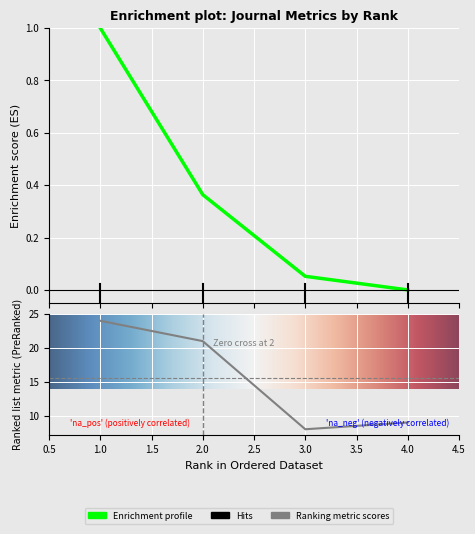

What is the spread (max minus min) of values at 4?

9.0